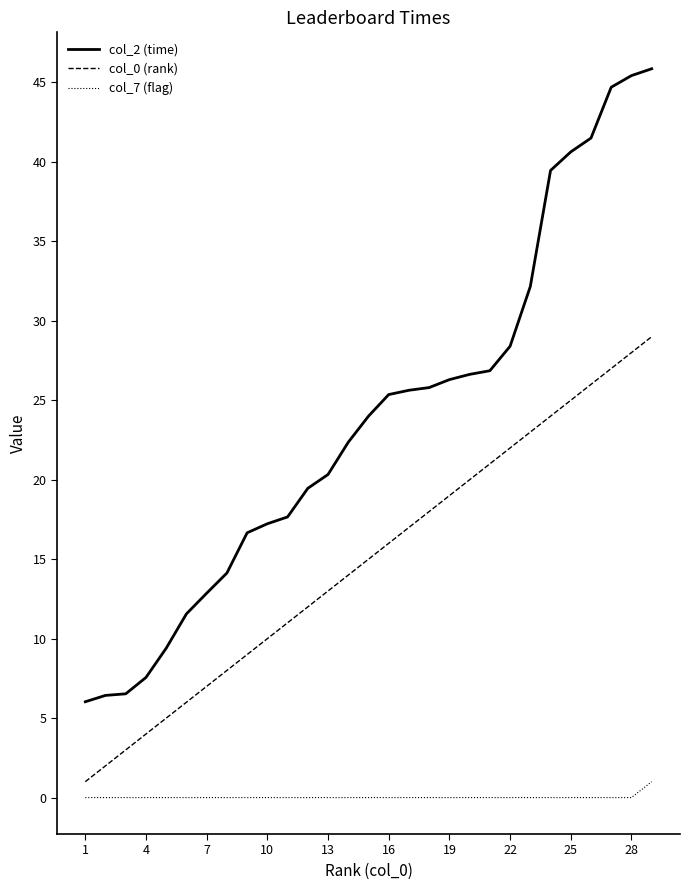

Which series has the largest total across all categories?

col_2 (time)